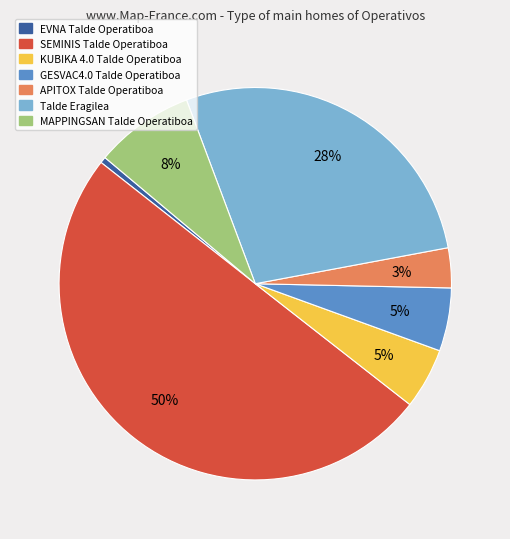

Count the number of slices in the pie.

7